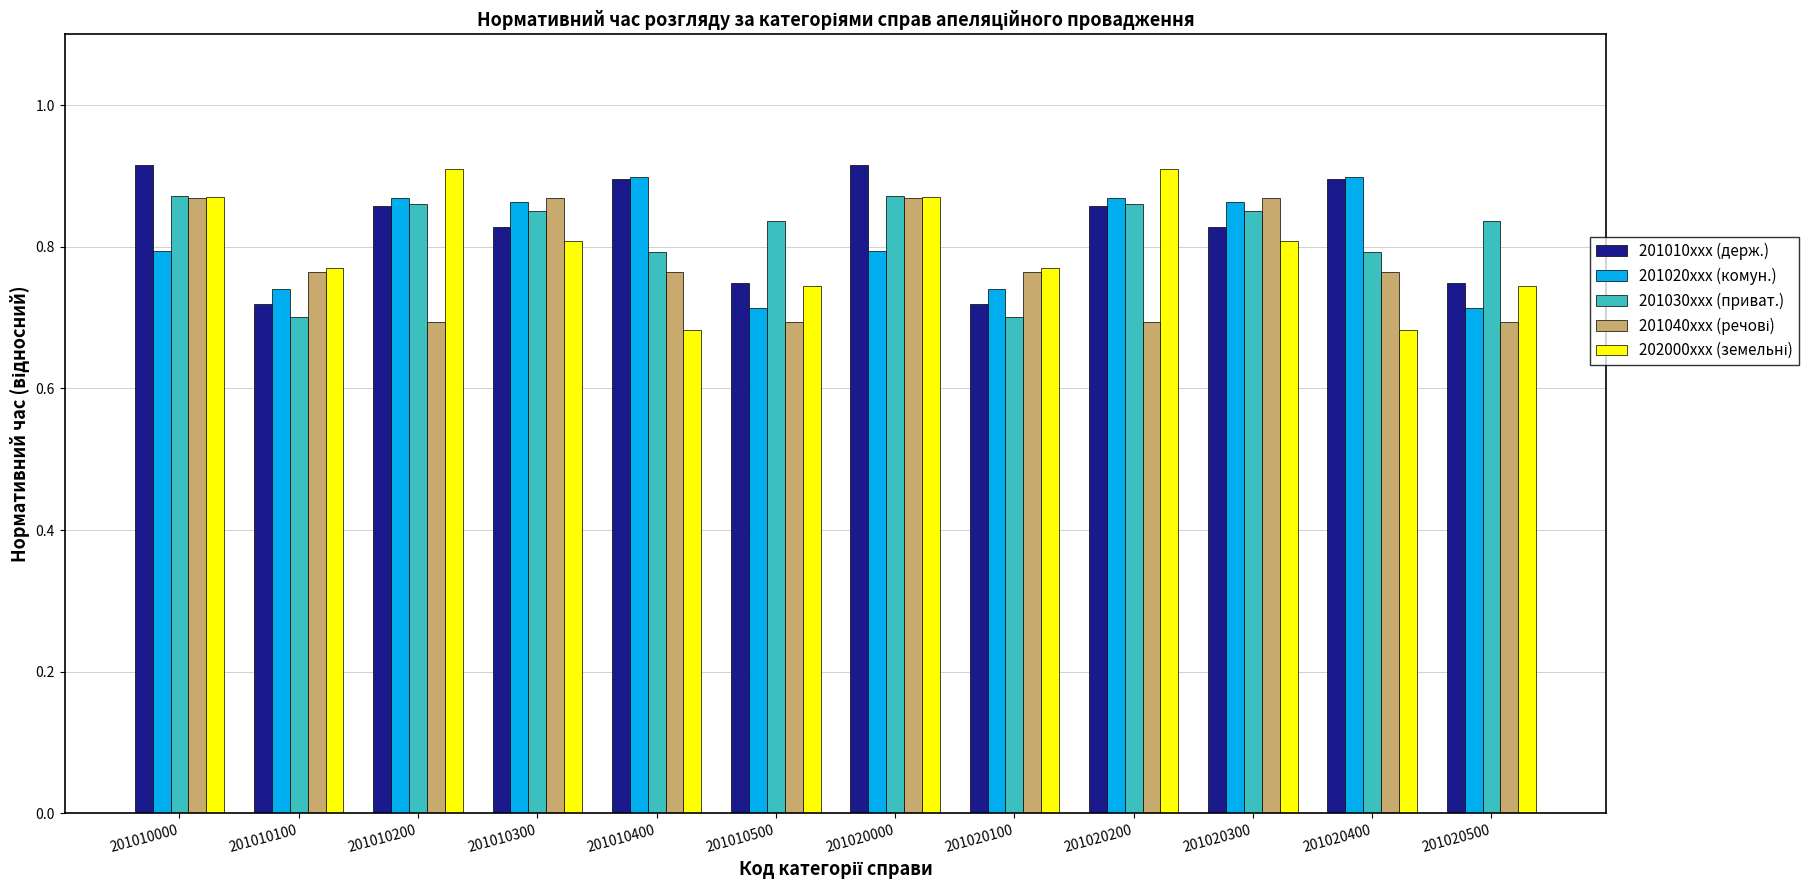

What is the sum of all 201010xxx (держ.) values?

9.9